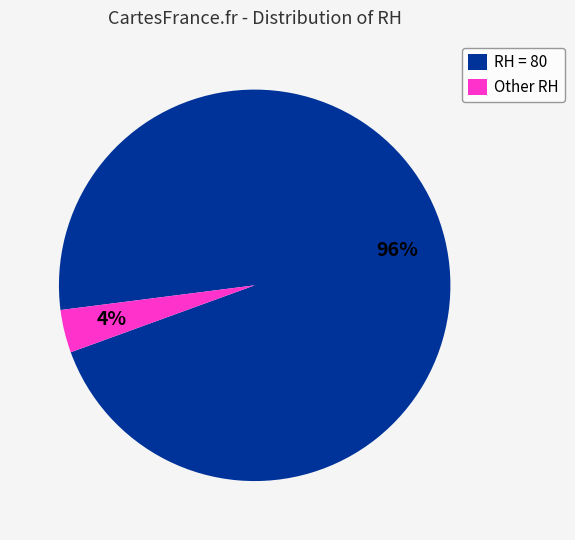

Between Other RH and RH = 80, which is larger?

RH = 80